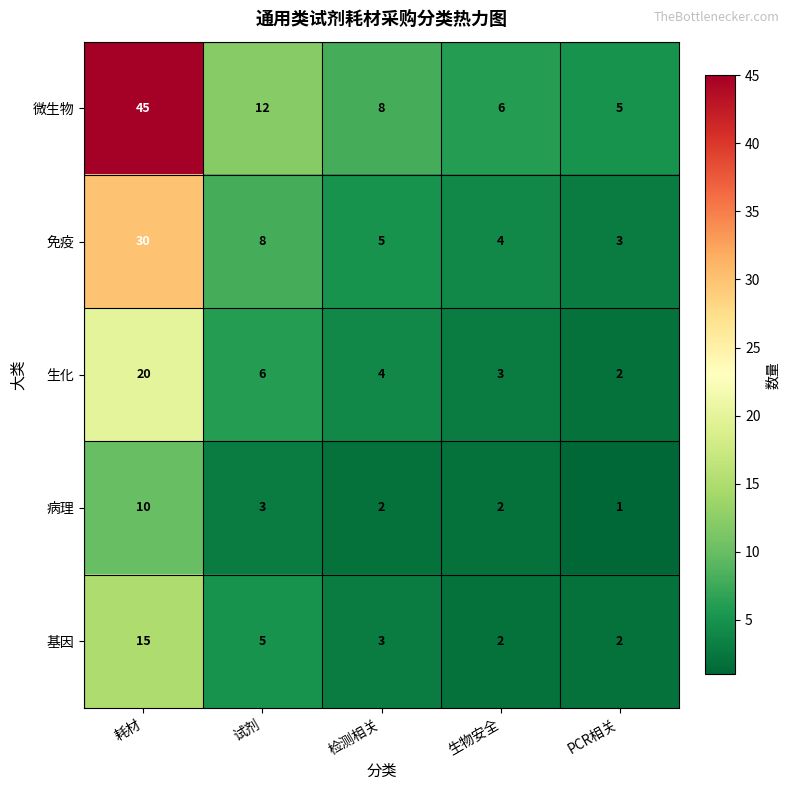

Is it true that 病理 equals 3 at 试剂?

True